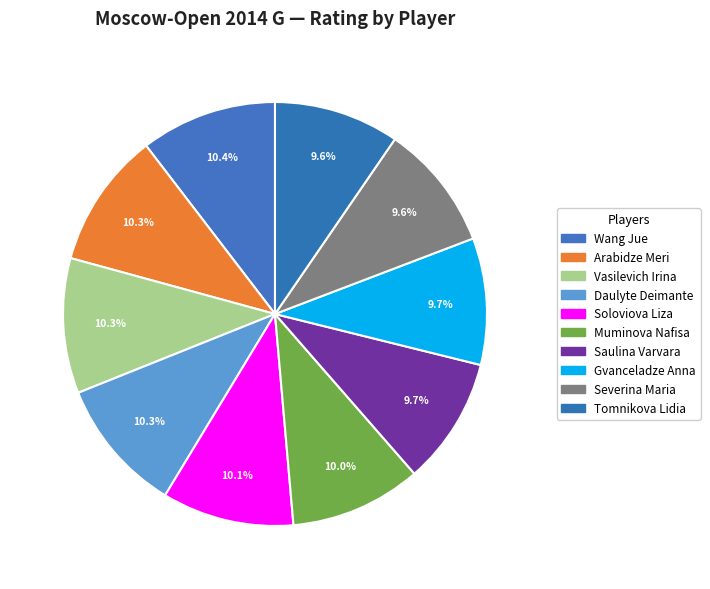

How many segments does this pie chart have?

10